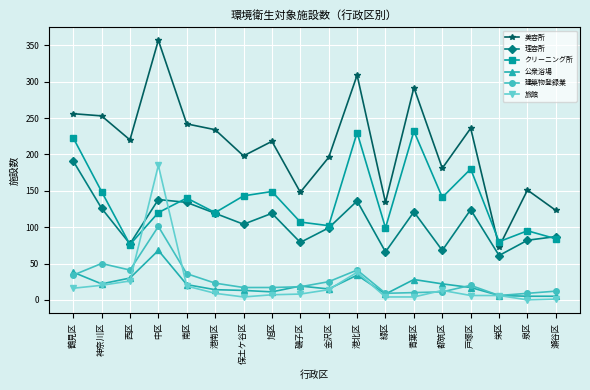

Between 鶴見区 and 都筑区, which series saw the biggest shift?

理容所